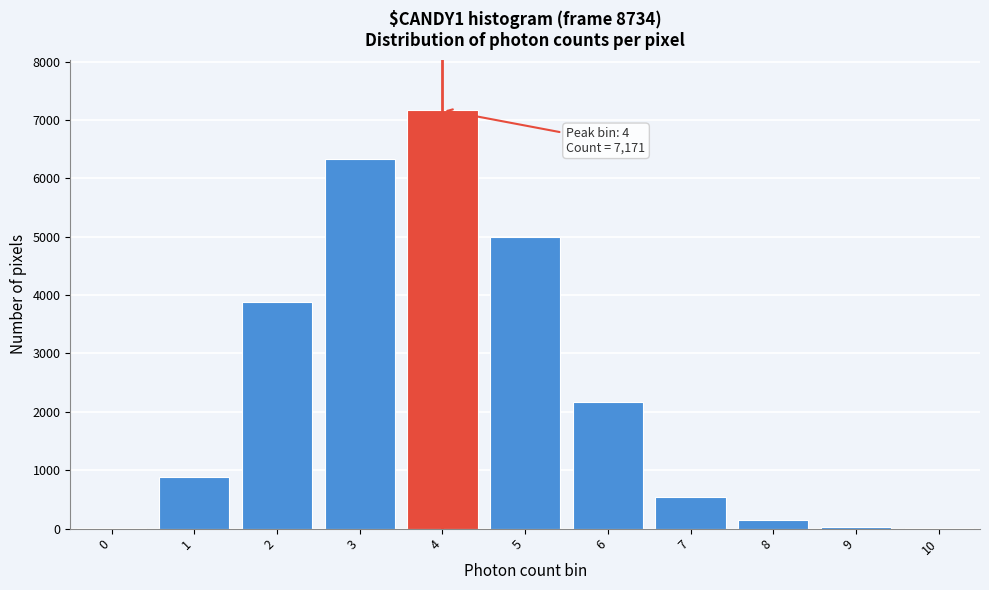

What is the sum of all values?

26180